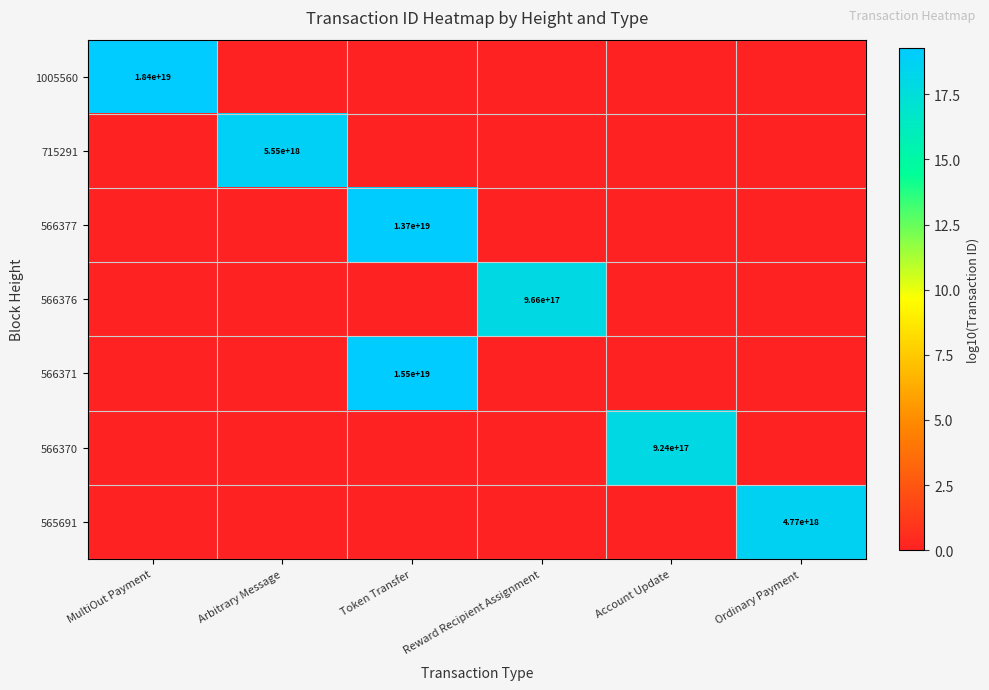

Is it true that 566377 equals 19148759901995905024 at Token Transfer?

False